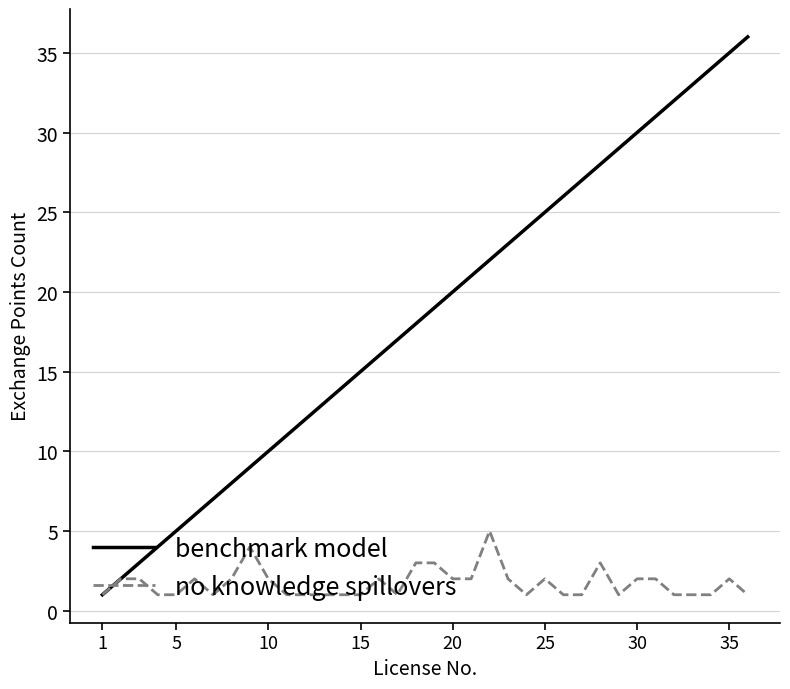

List the series in order of their overall mean, lowest first.

no knowledge spillovers, benchmark model